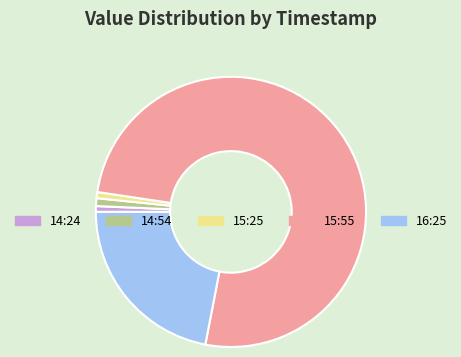

Which has a higher value, 15:55 or 16:25?

15:55